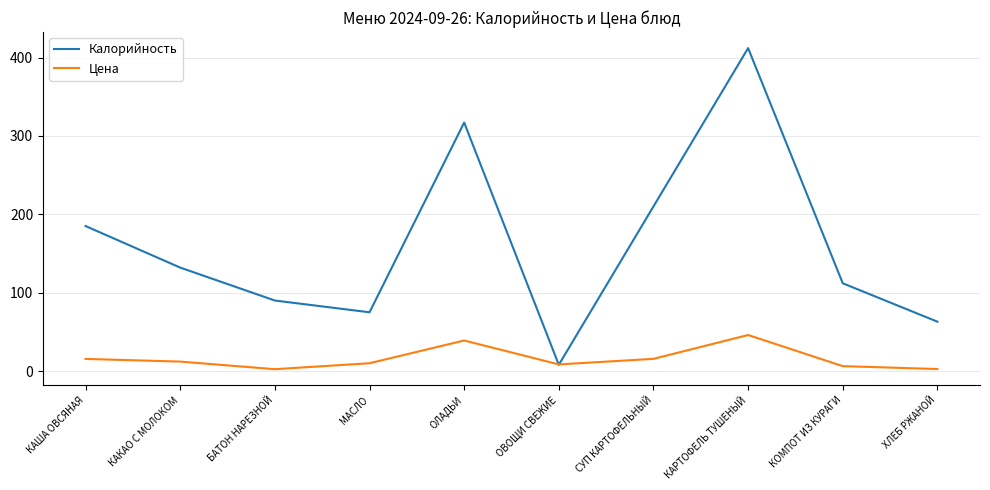

Read the Цена value at СУП КАРТОФЕЛЬНЫЙ.

15.6